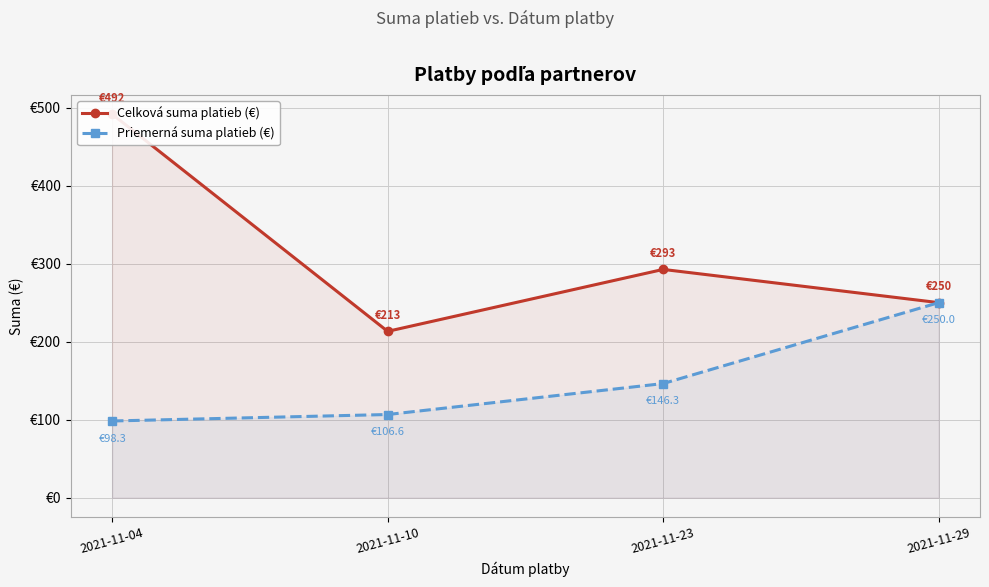

What is the value of the Priemerná suma platieb (€) point at the 4th from the left?

250.0